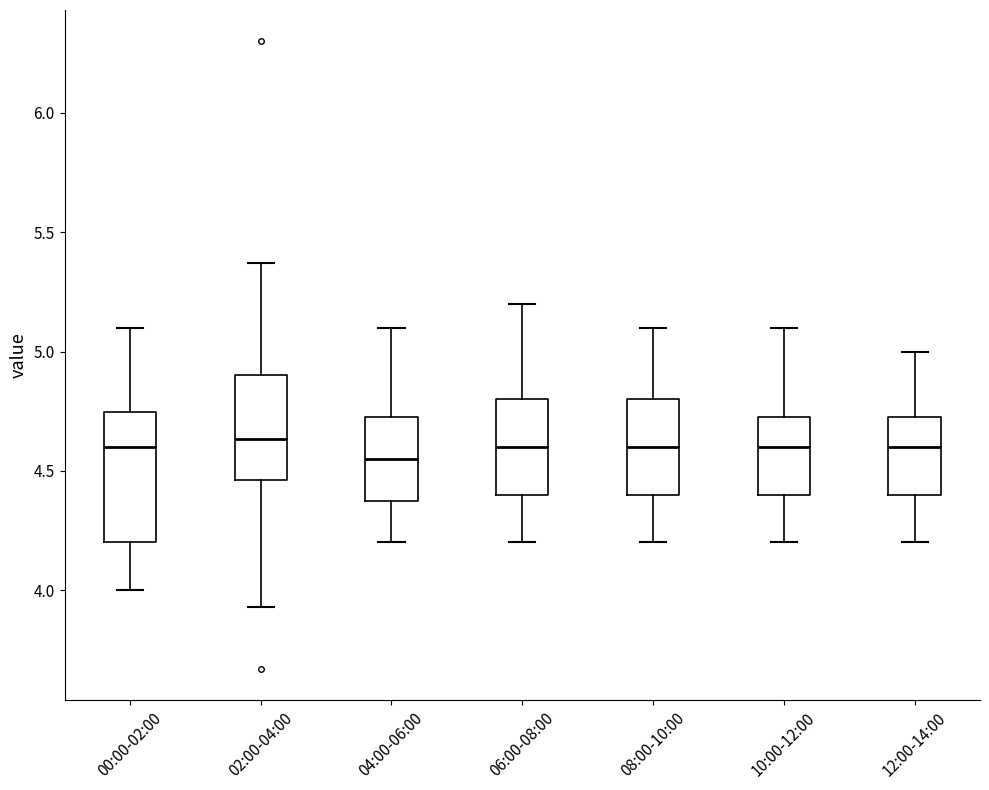

Where does the median line of the box for 08:00-10:00 sit on the y-axis? The values are not printed on the chart, so give them approximately, as read against the axis.

4.60